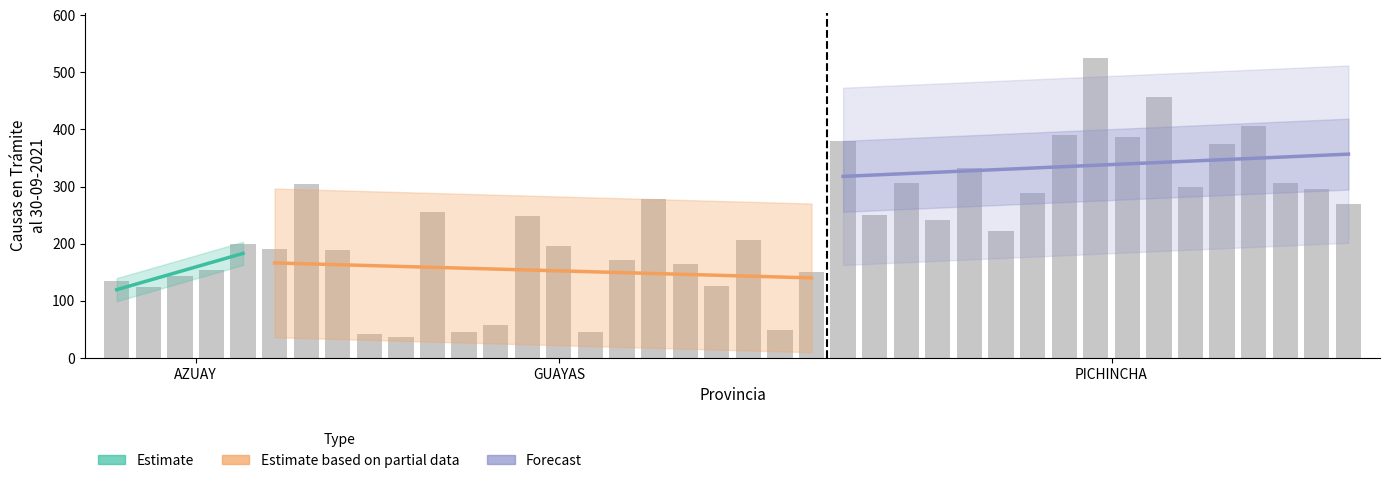

How many categories are shown in the chart?

40